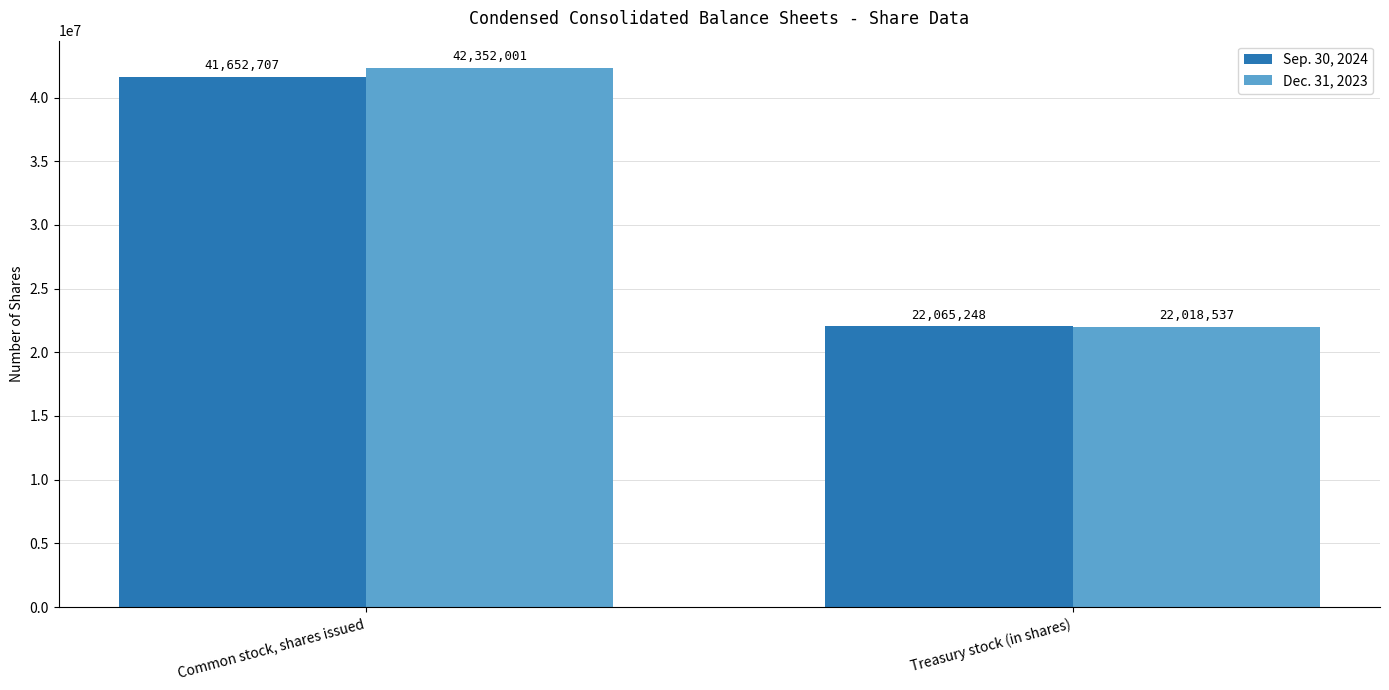

Between Common stock, shares issued and Treasury stock (in shares), which series saw the biggest shift?

Dec. 31, 2023